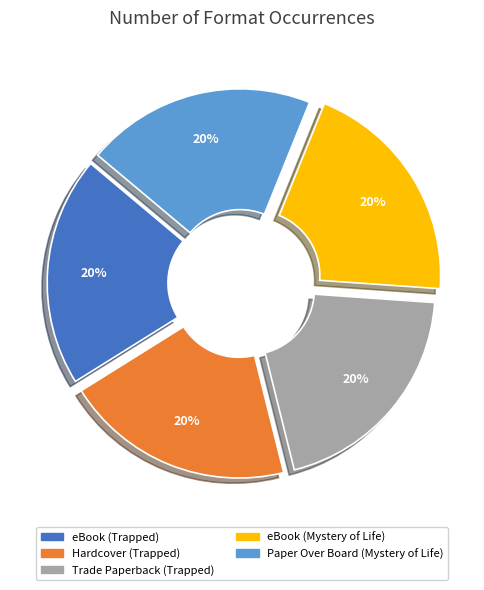

To the nearest percent, what is the average slice percentage?

20%